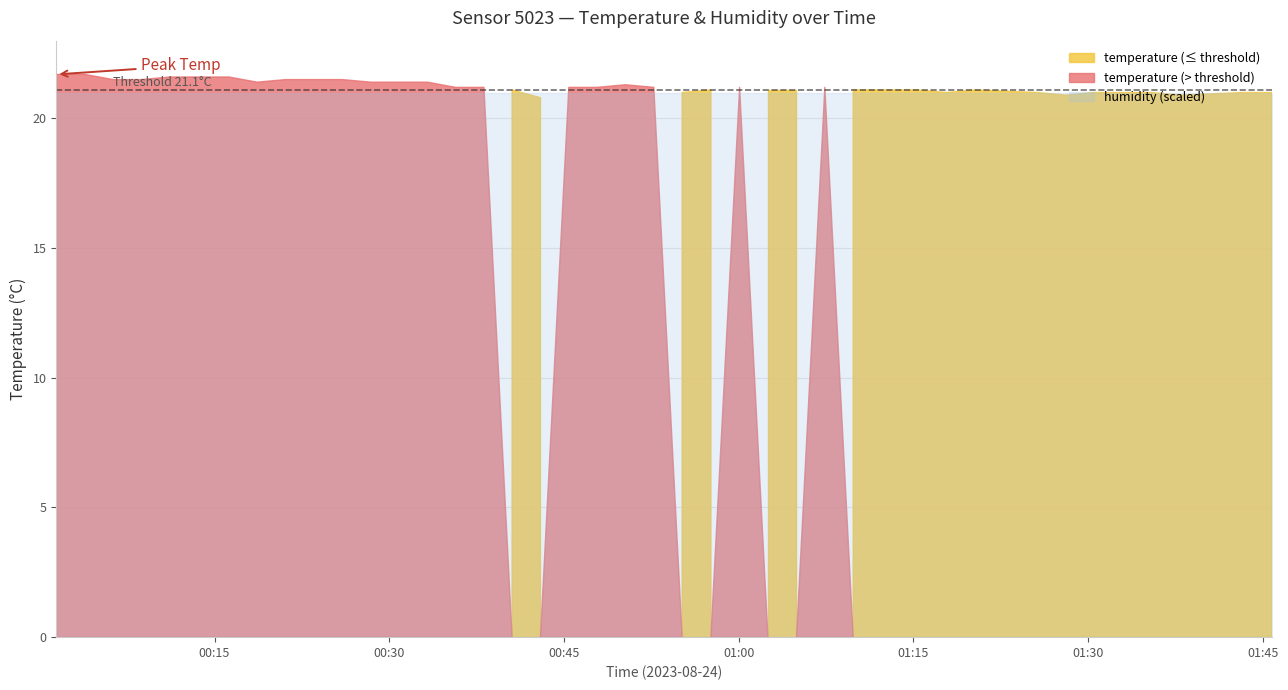

Is it true that humidity equals 23.6 at 01:00?

False